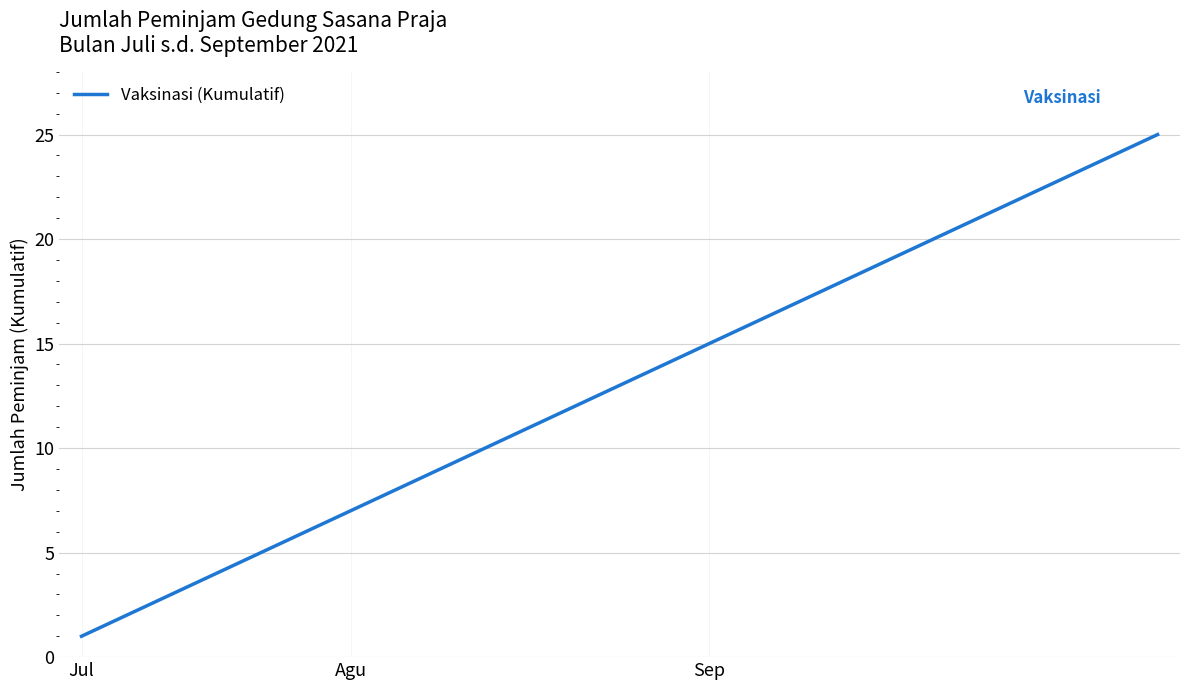

What is the difference between the maximum and minimum values?

24